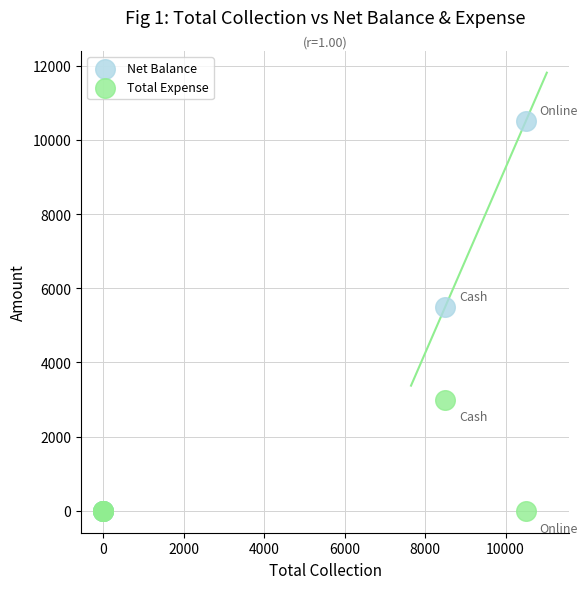

What are all the series names shown in the legend?

Net Balance, Total Expense